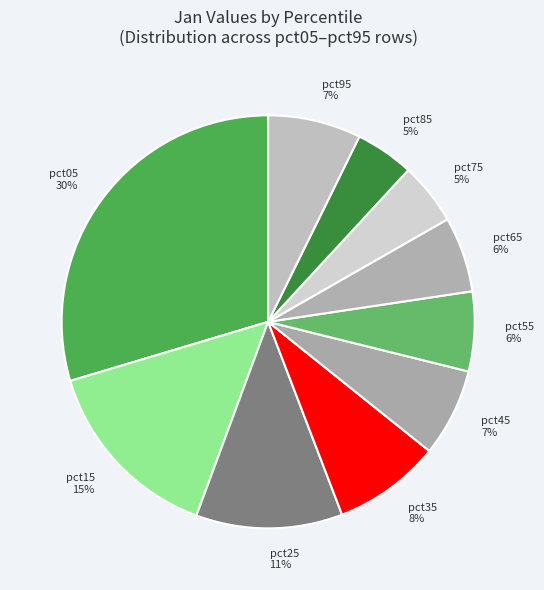

Does any single category account for the majority?

No